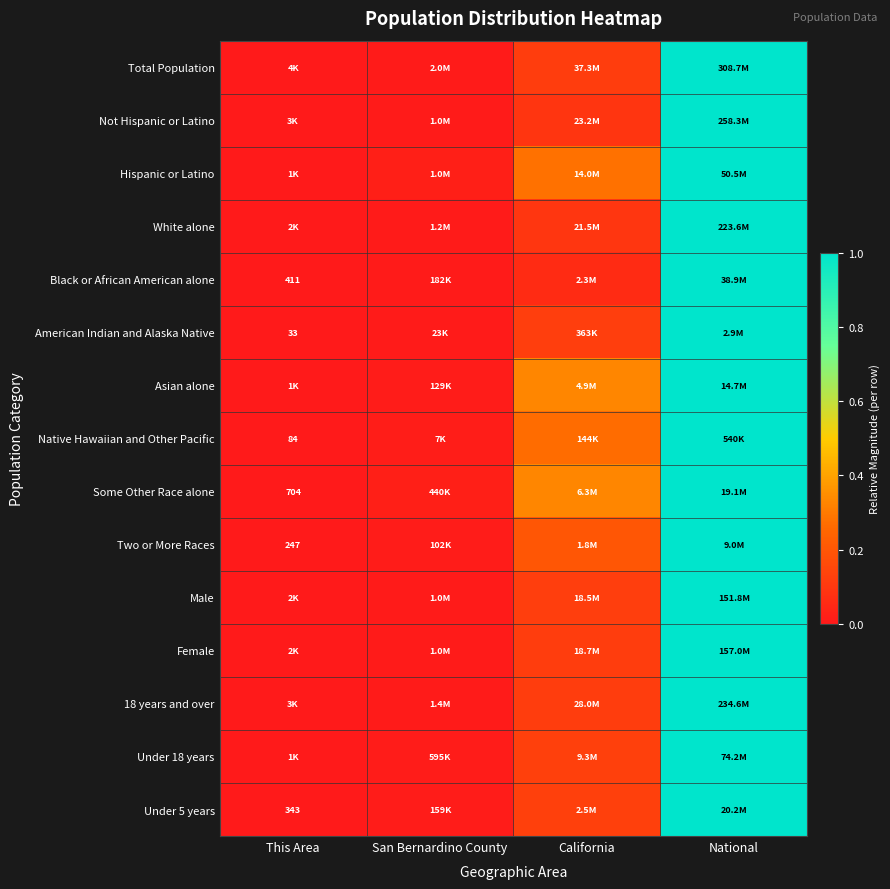

Is the value of Hispanic or Latino at California greater than the value of Asian alone at National?

No